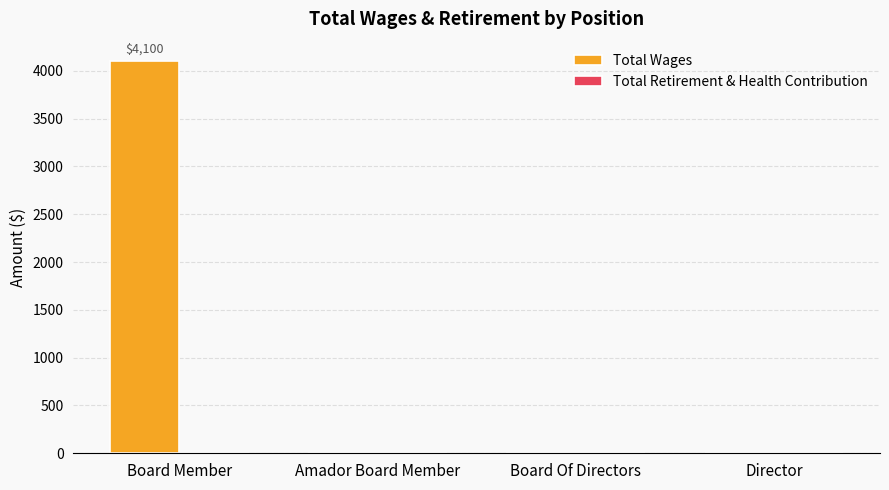

Which category has the highest value across all series?

Board Member